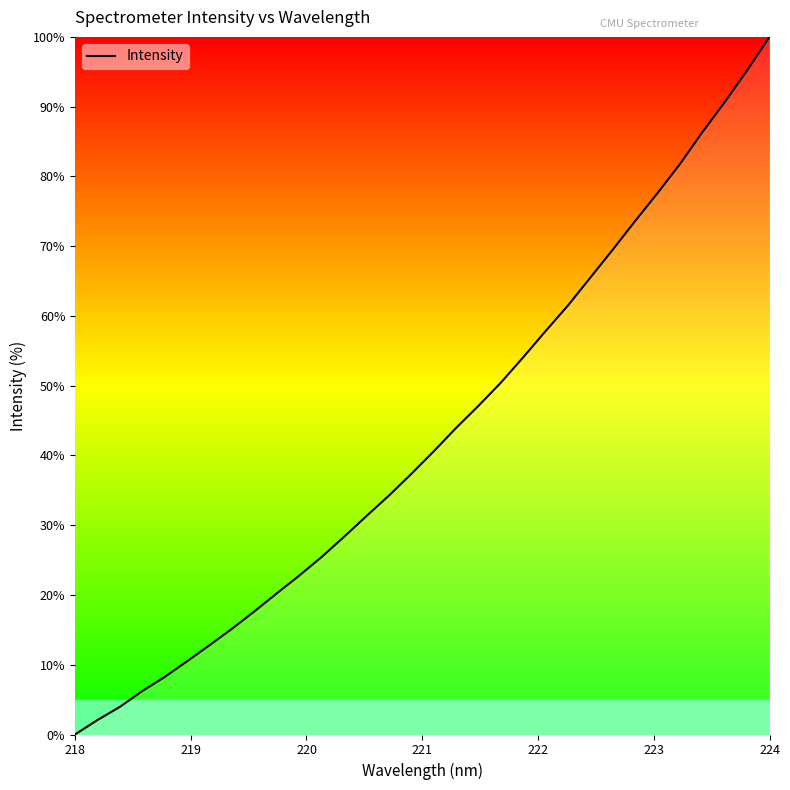

What is the maximum value shown in the chart?

100.0